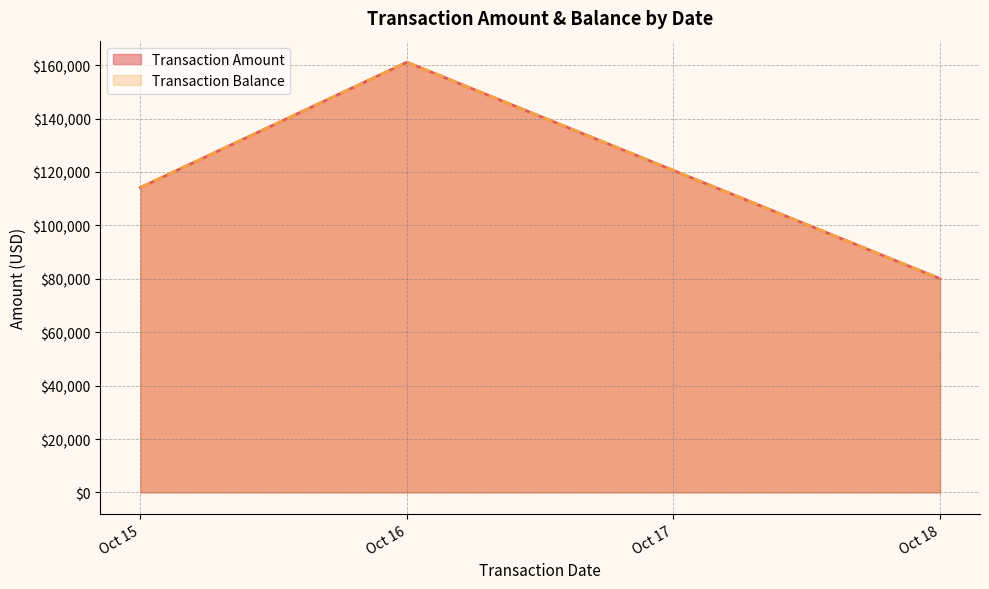

What are all the series names shown in the legend?

Transaction Amount, Transaction Balance